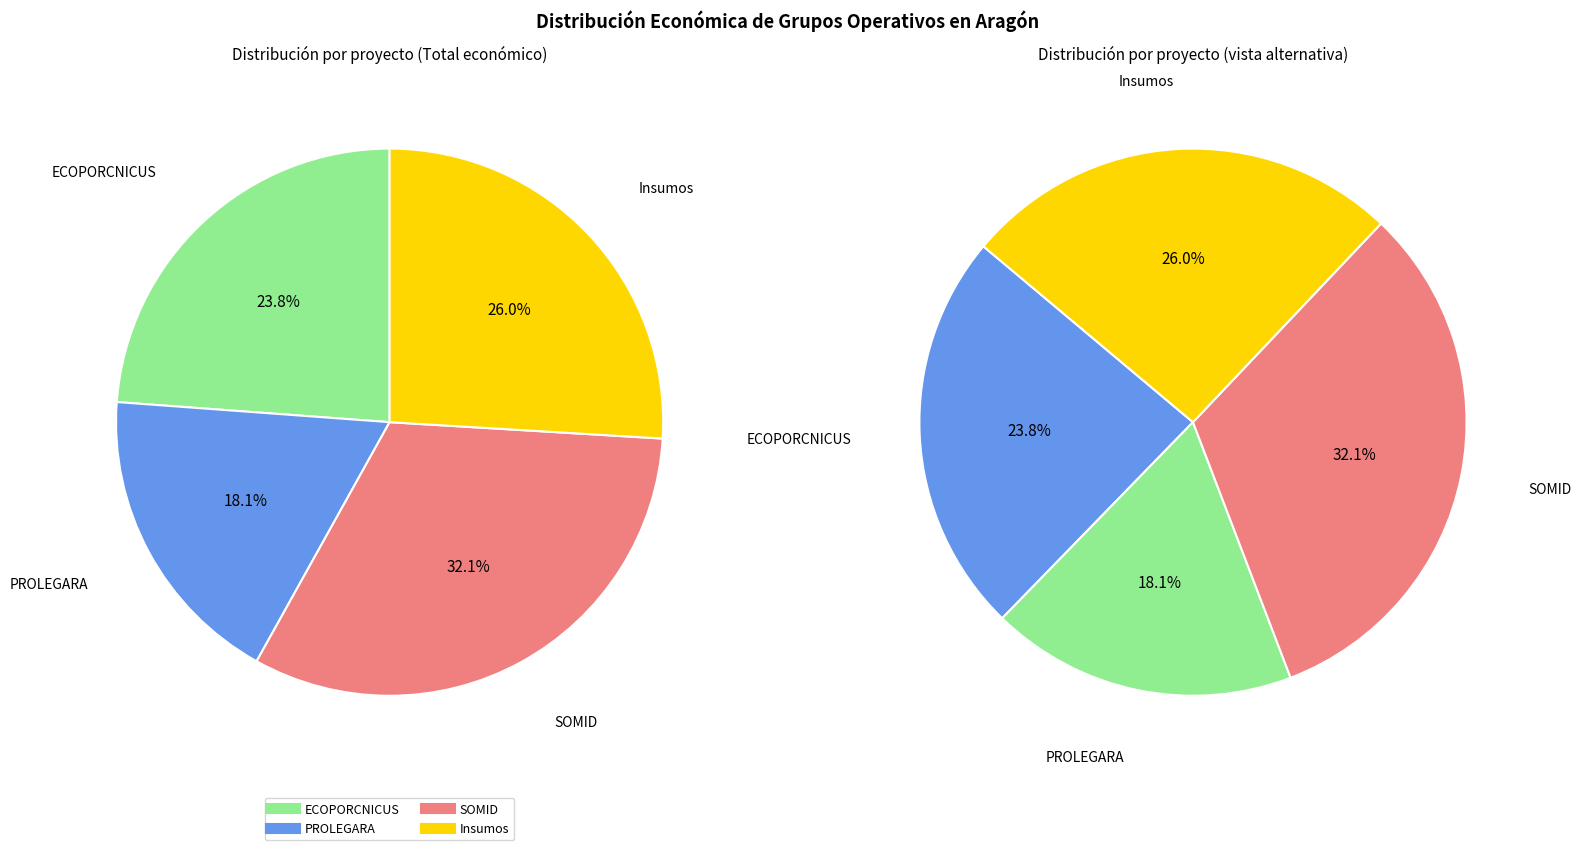

Rank the categories by value from highest to lowest.

SOMID, Insumos, ECOPORCNICUS, PROLEGARA